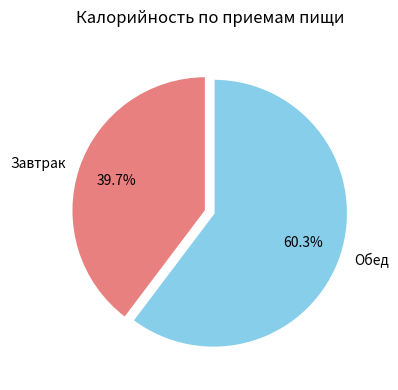

To the nearest percent, what is the difference between the largest and smallest slice percentages?

21%